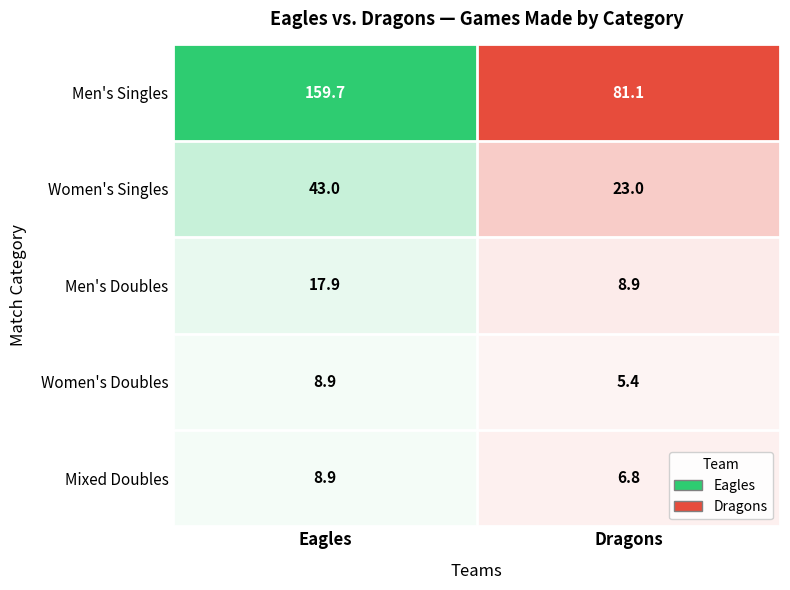

Which series has the largest range (max minus min)?

Men's Singles